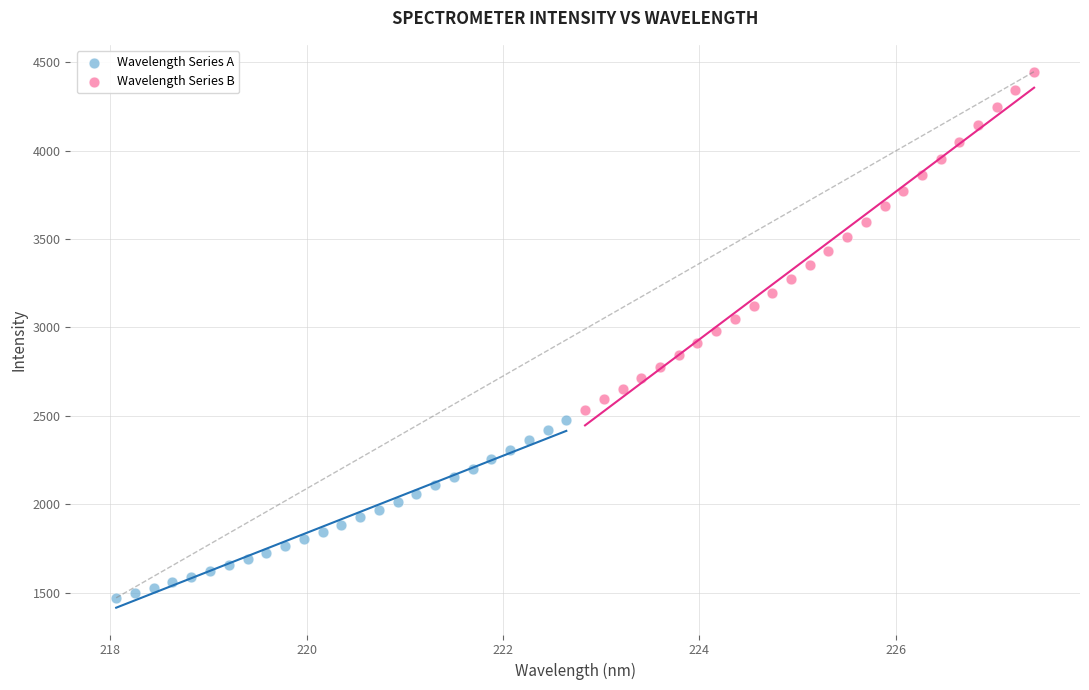

Which series reaches the minimum Y coordinate?

Wavelength Series A